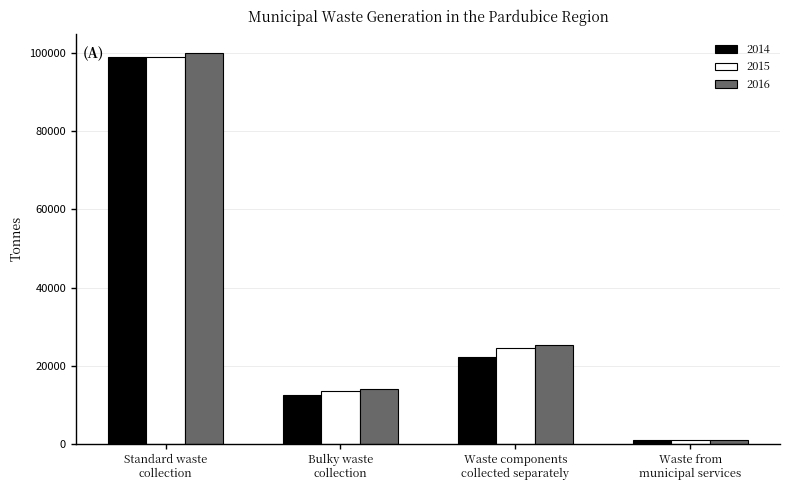

How many series are shown in this chart?

3